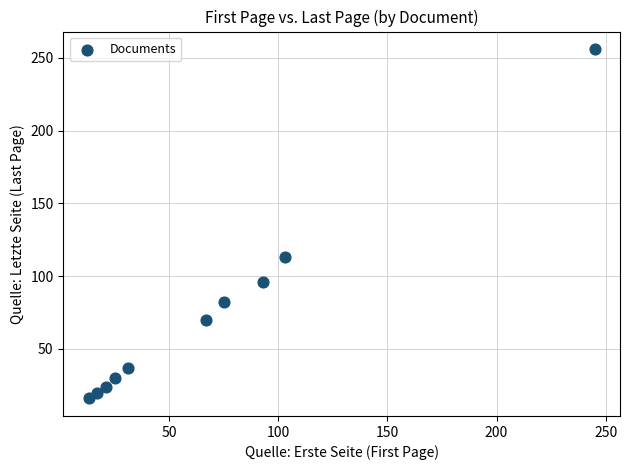

What Y value in the scatter plot is closest to 136?

113